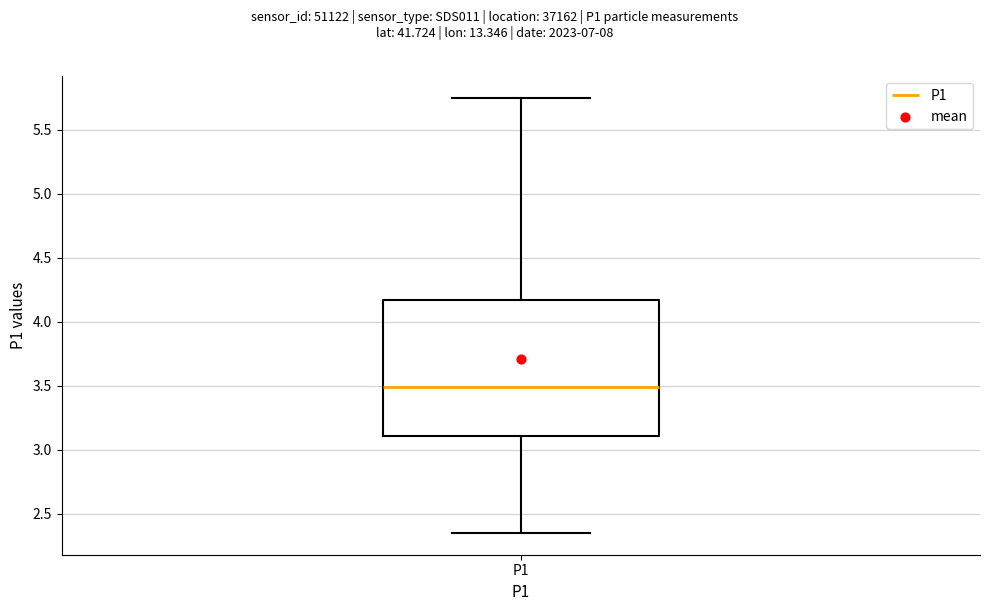

Where does the lower whisker of the box for P1 end on the y-axis? The values are not printed on the chart, so give them approximately, as read against the axis.

2.35